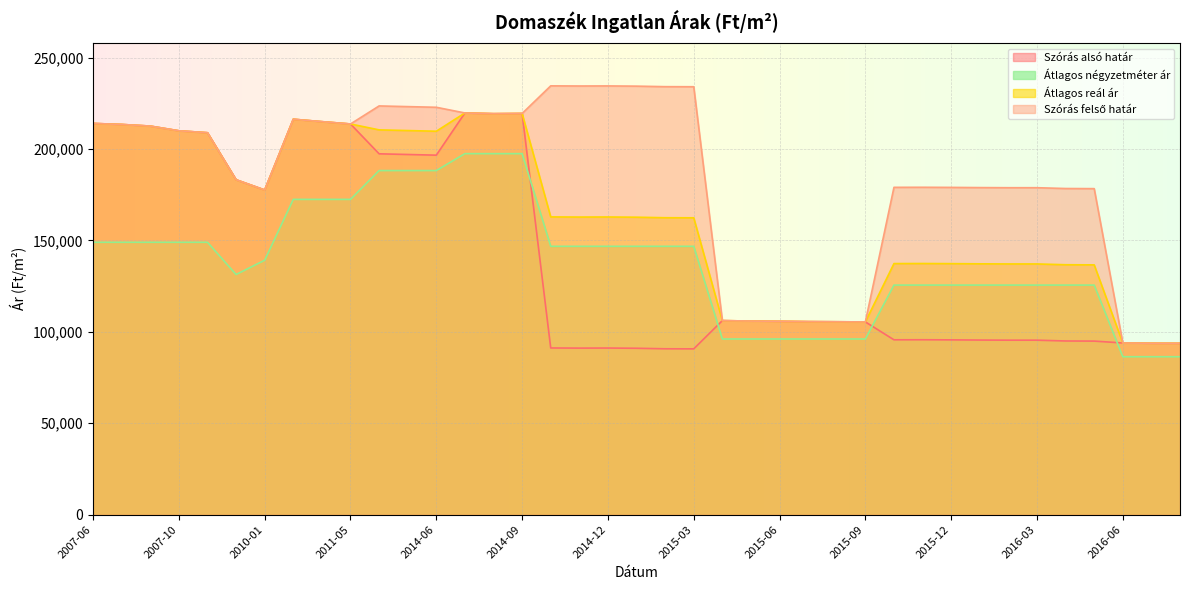

At 2015-02, list the series in order from largest to smallest.

Szórás felső határ, Átlagos reál ár, Átlagos négyzetméter ár, Szórás alsó határ